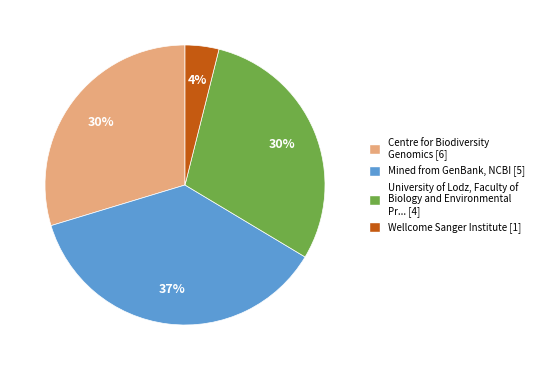

Between Wellcome Sanger Institute [1] and Mined from GenBank, NCBI [5], which is larger?

Mined from GenBank, NCBI [5]